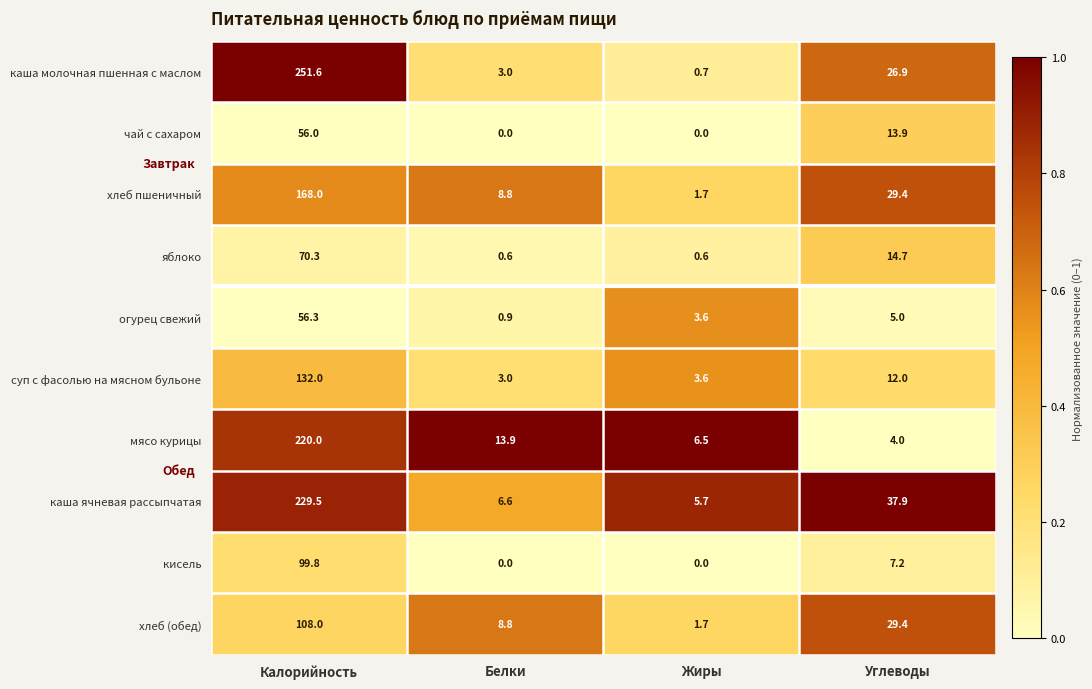

Is it true that суп с фасолью на мясном бульоне equals 3.6 at Жиры?

True